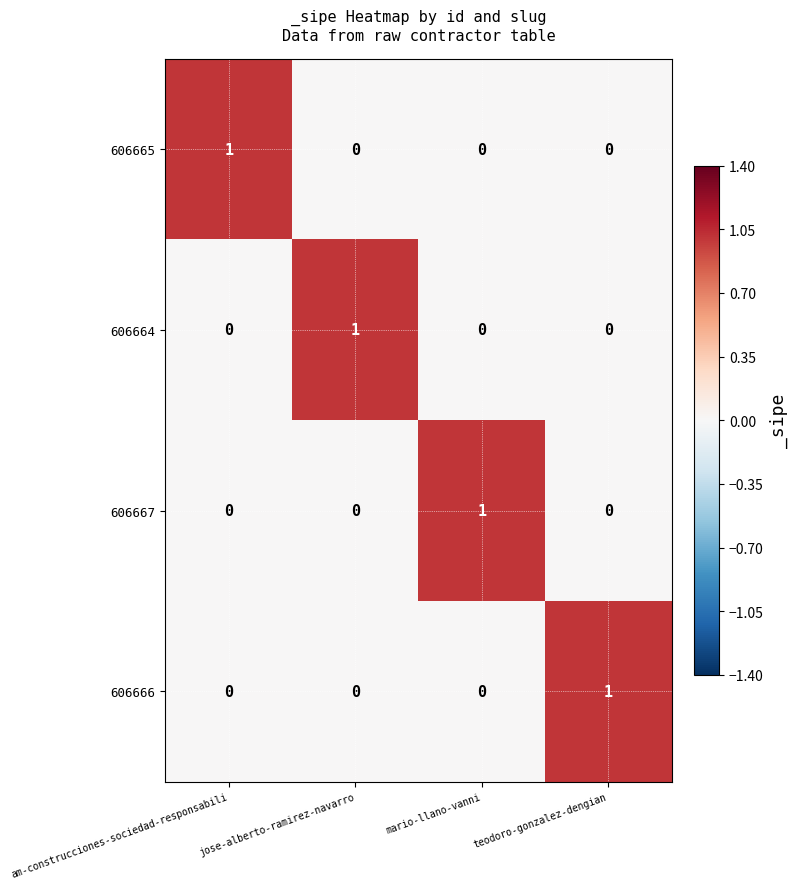

At which label does 606665 reach its peak?

am-construcciones-sociedad-responsabili